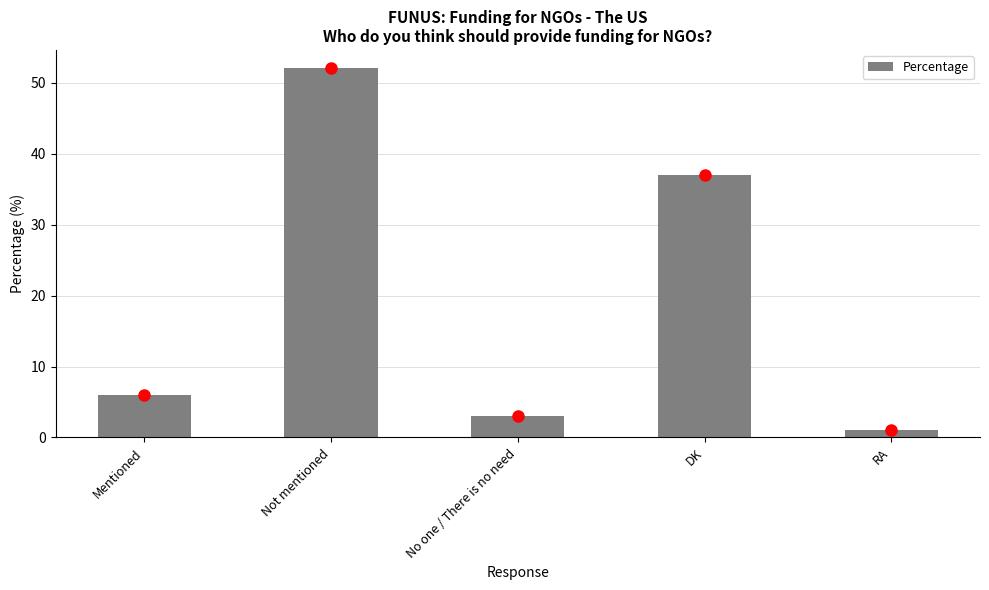

Are the bars grouped side by side (vs. stacked)?

No